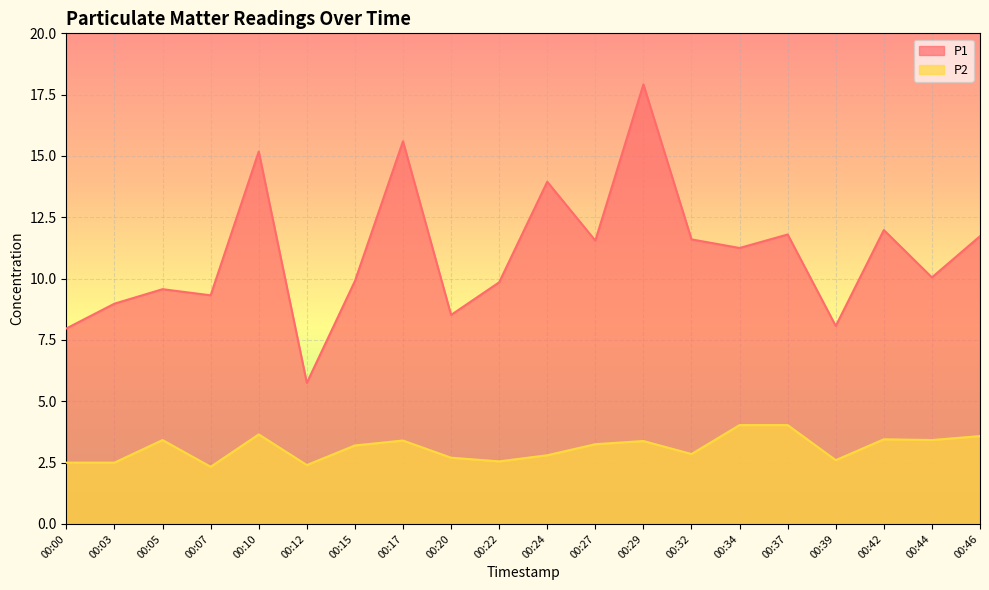

The P1 series shows 3.3 at 00:15. True or false?

False